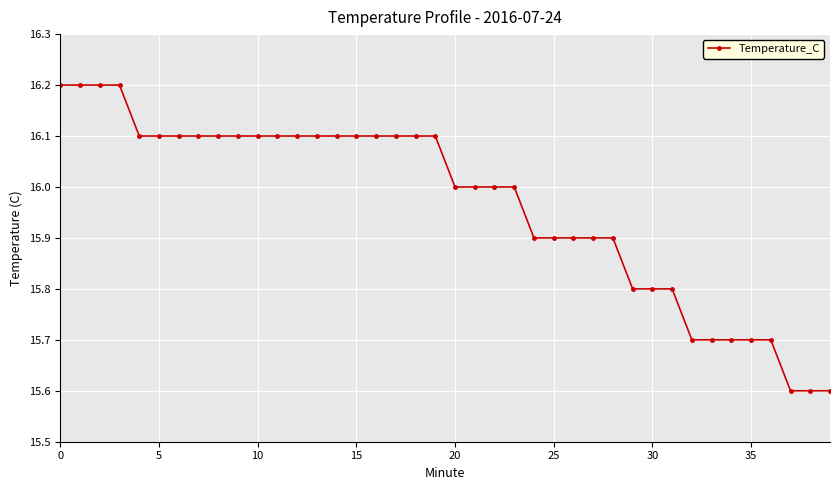

How many distinct data groups are displayed?

1